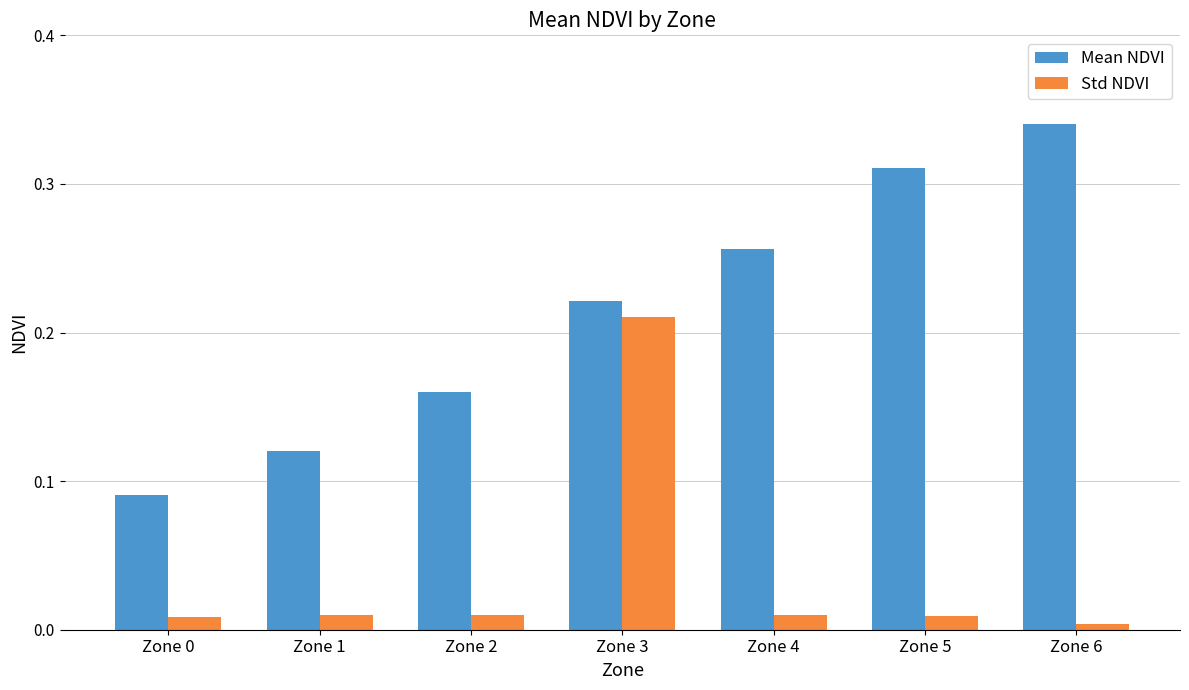

Rank the series by their average value, from lowest to highest.

Std NDVI, Mean NDVI